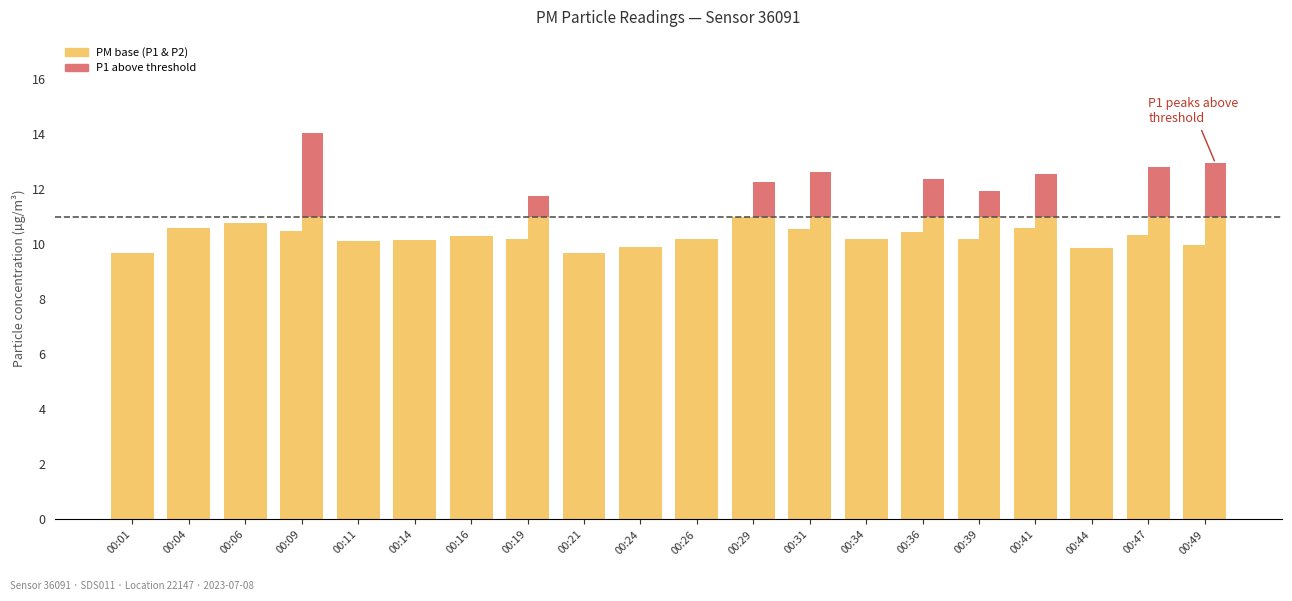

At how many categories does at least one series exceed 1?

20